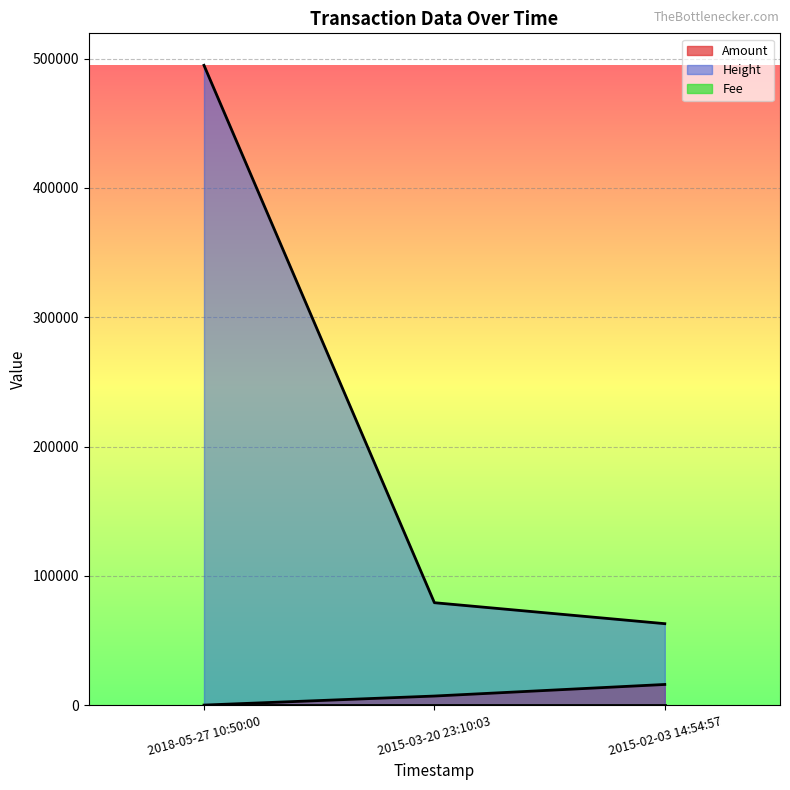

Is the value of Amount at 2015-03-20 23:10:03 greater than the value of Height at 2015-03-20 23:10:03?

No